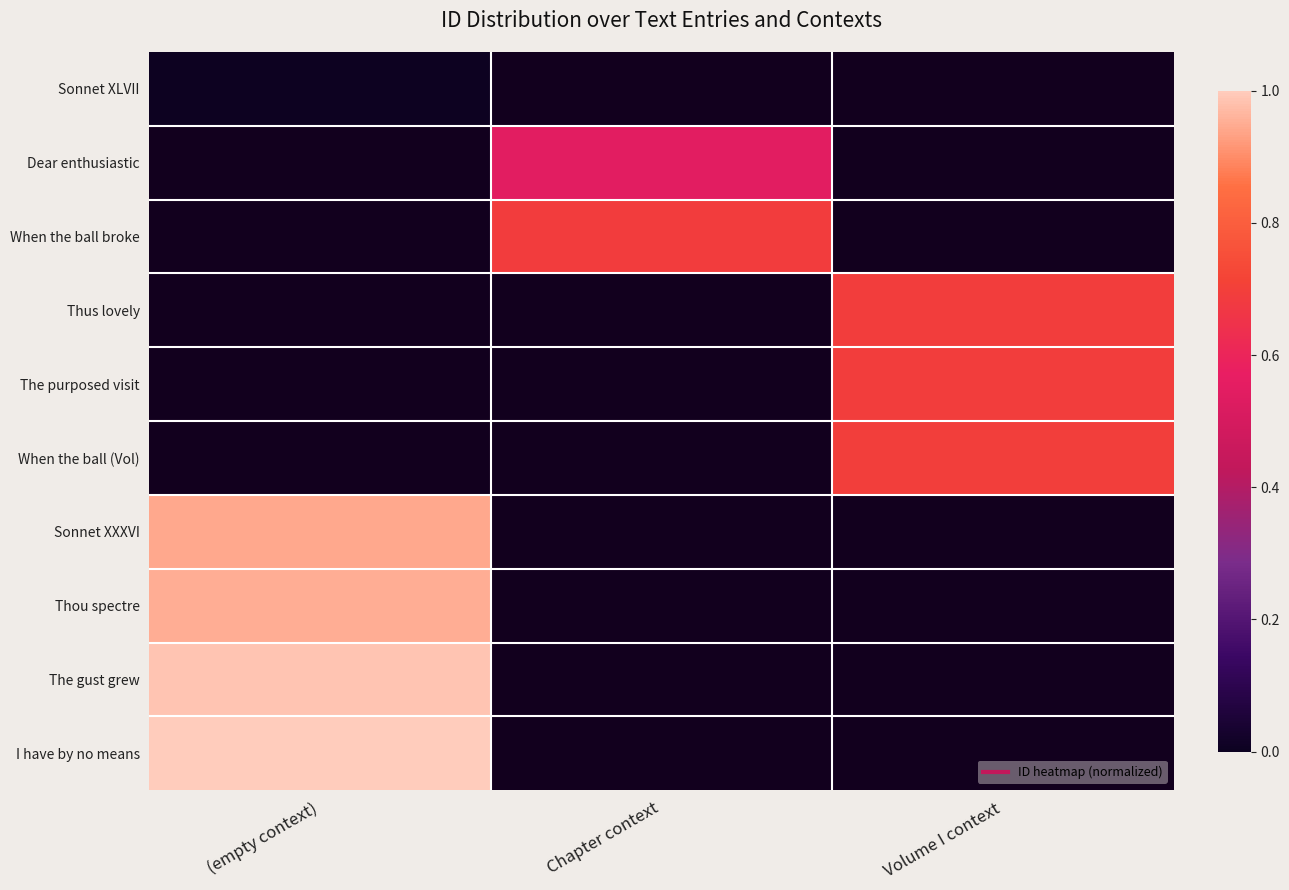

Is it true that The purposed visit equals 0.7 at Volume I context?

True